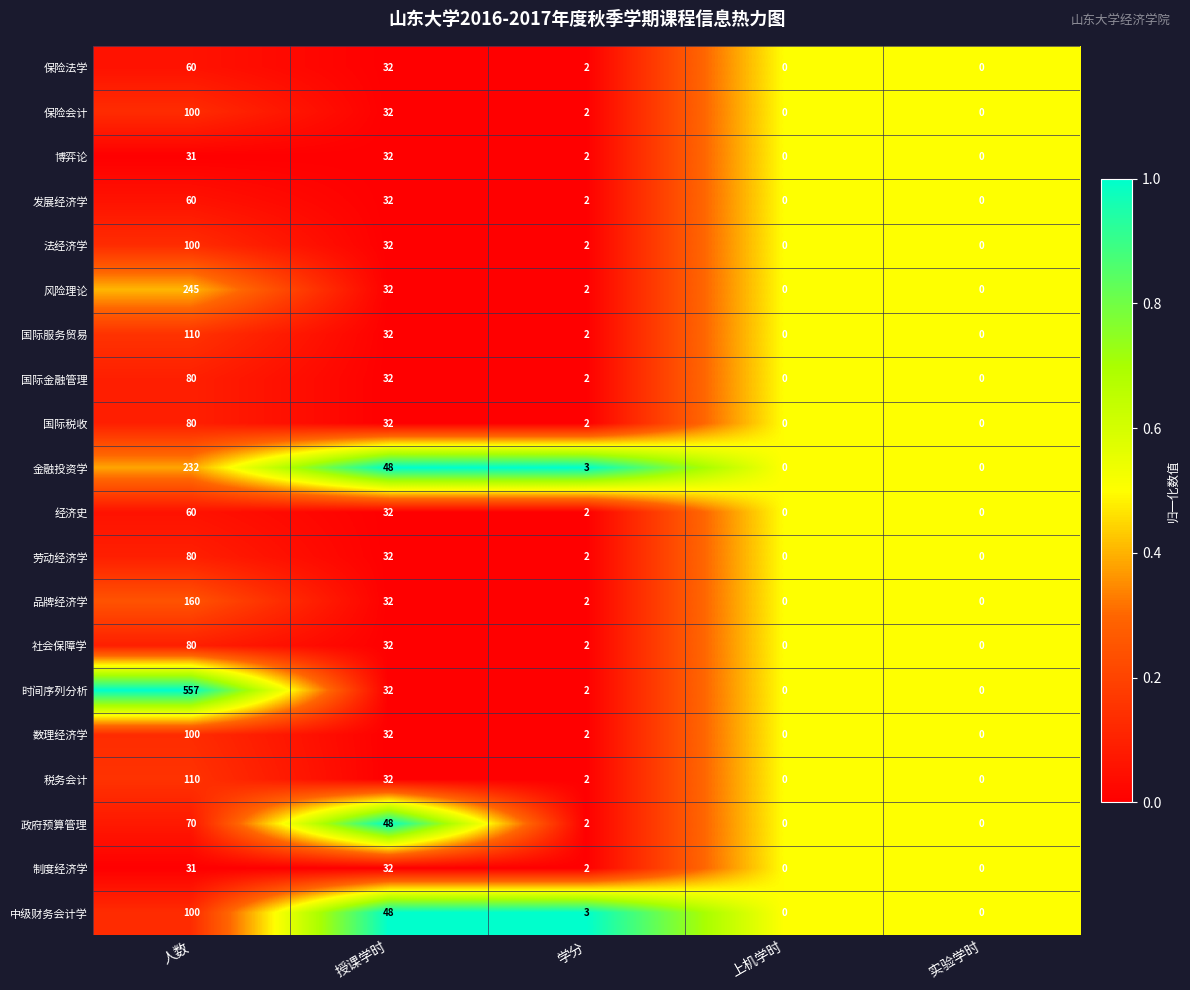

At which label does 国际税收 reach its peak?

人数